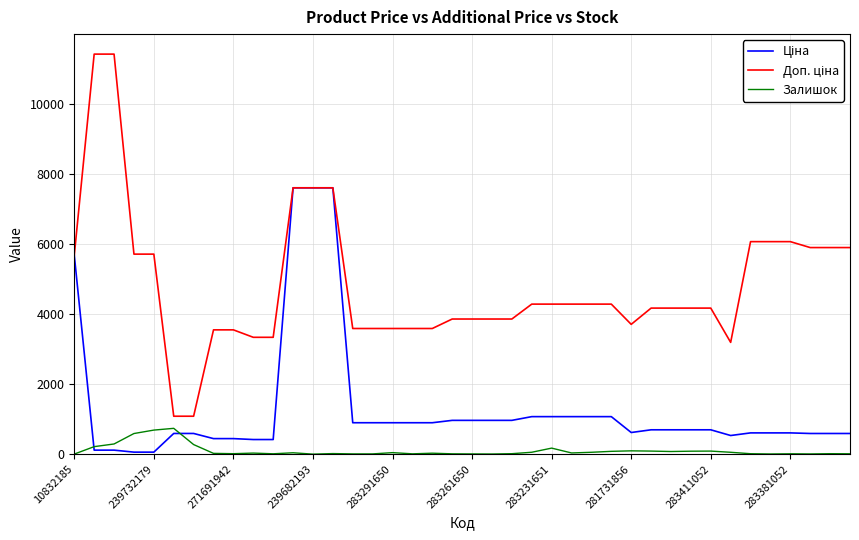

Does the chart display data point markers on the line(s)?

No